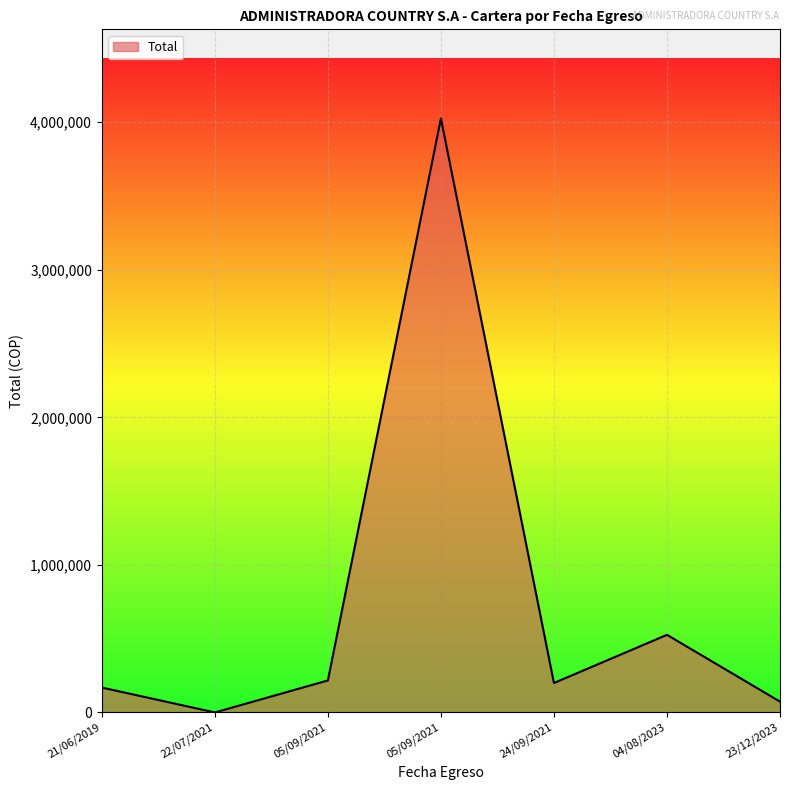

Rank the categories by value from highest to lowest.

05/09/2021, 04/08/2023, 05/09/2021, 24/09/2021, 21/06/2019, 23/12/2023, 22/07/2021